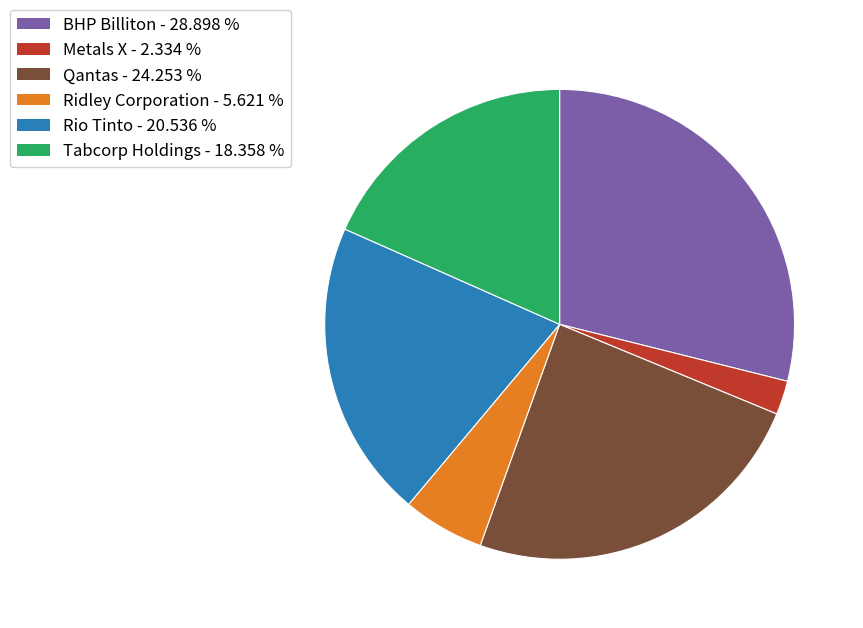

Rank the categories by value from lowest to highest.

Metals X, Ridley Corporation, Tabcorp Holdings, Rio Tinto, Qantas, BHP Billiton